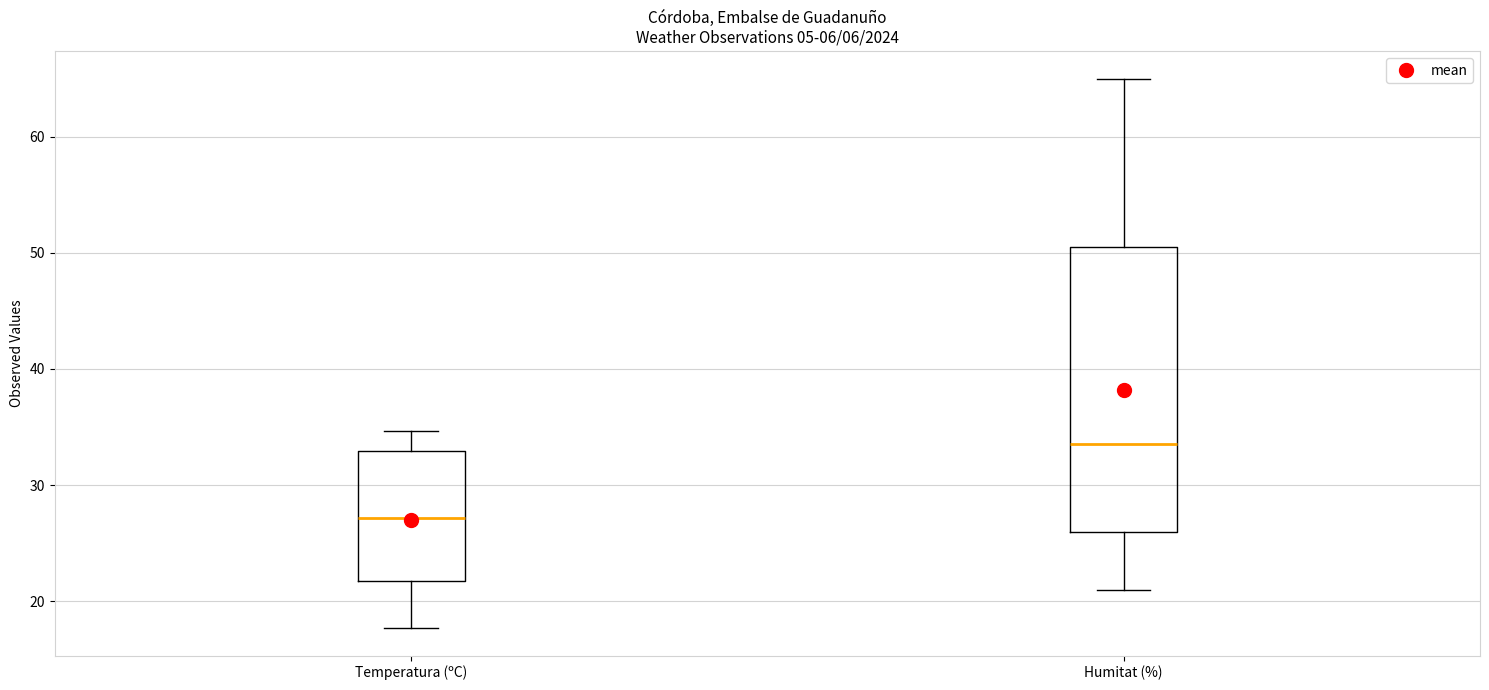

Reading left to right, transcribe this box plot: for each box, give where its median line is, the range the box spans, and where its two whiskers end, as read against the y-axis. The values are not printed on the chart, so give them approximately, as read against the axis.

Temperatura (ºC): median 27, box 22 to 33, whiskers 18 to 35
Humitat (%): median 34, box 26 to 51, whiskers 21 to 65